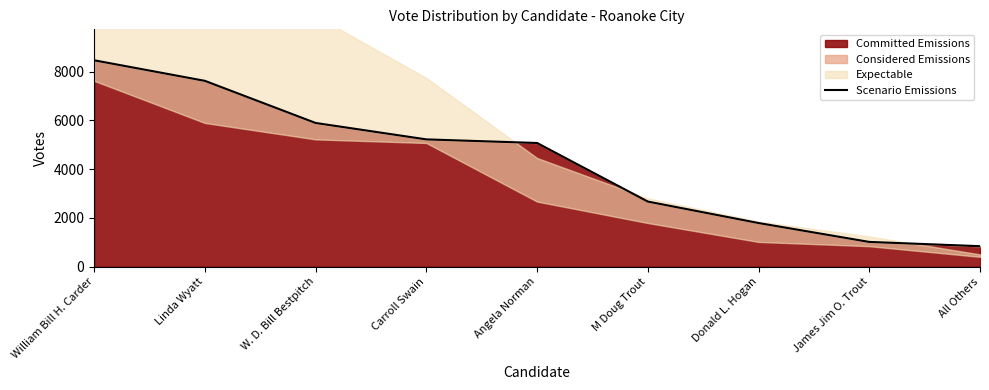

True or false: the data shows 4298 at M Doug Trout.

False